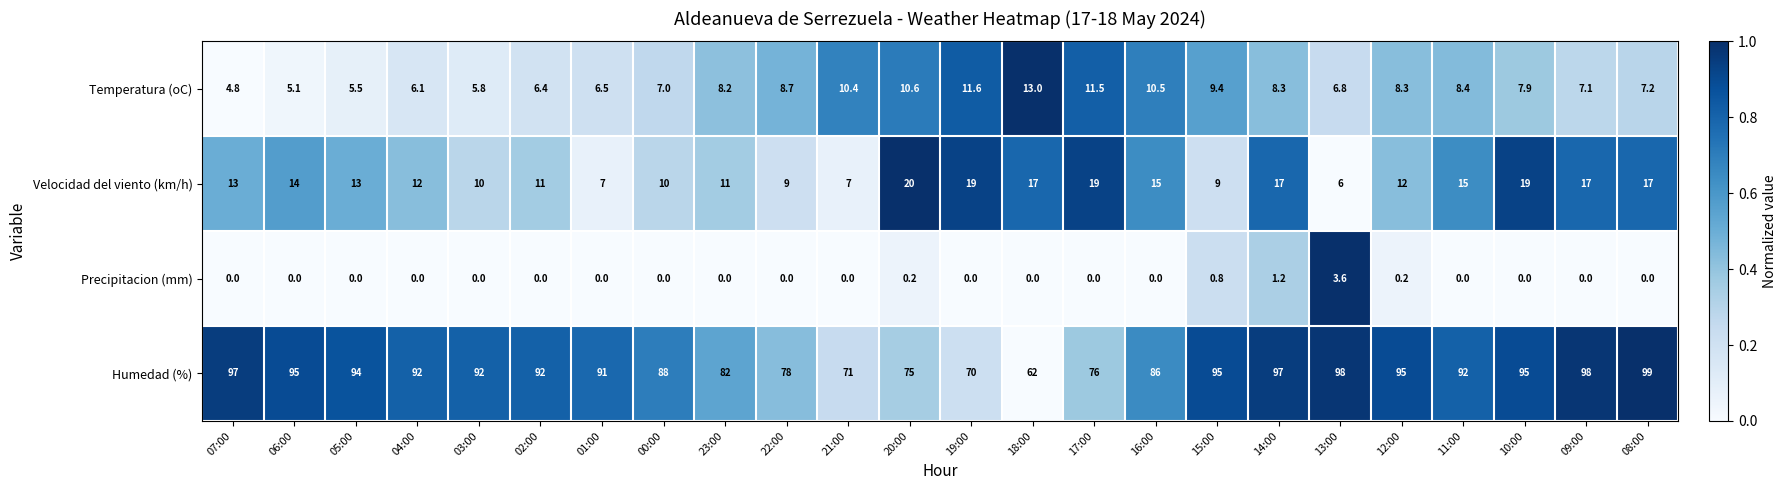

Which series has the largest total across all categories?

Humedad (%)